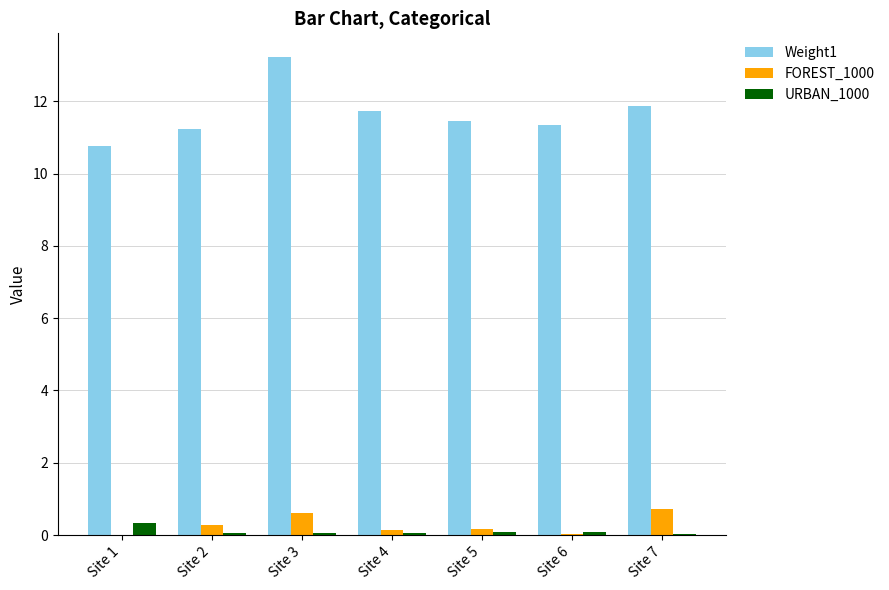

What is the total value across all series at Site 7?

12.6